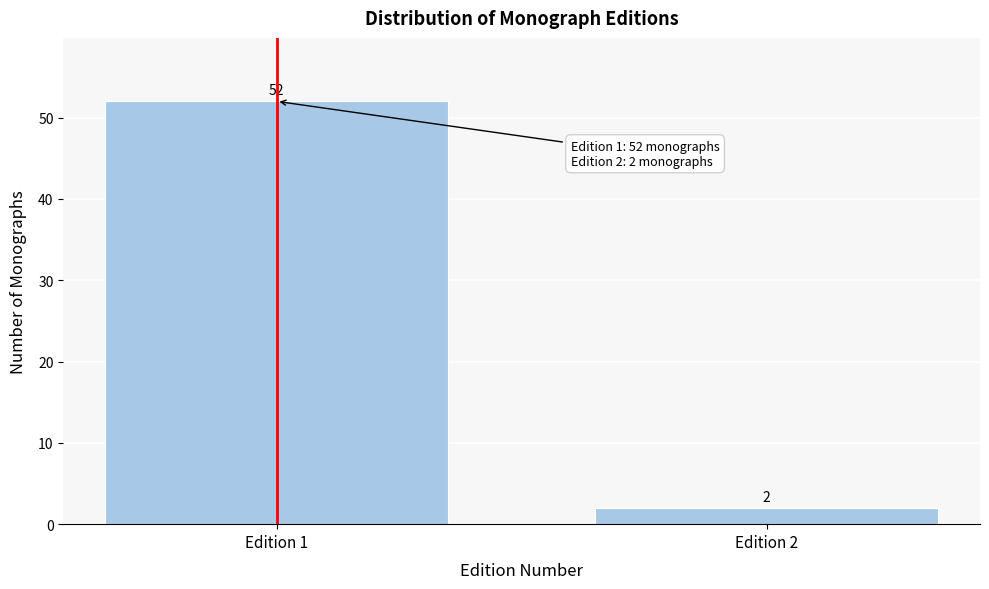

Reading right to left, what are all the values shown in this chart?

2	52